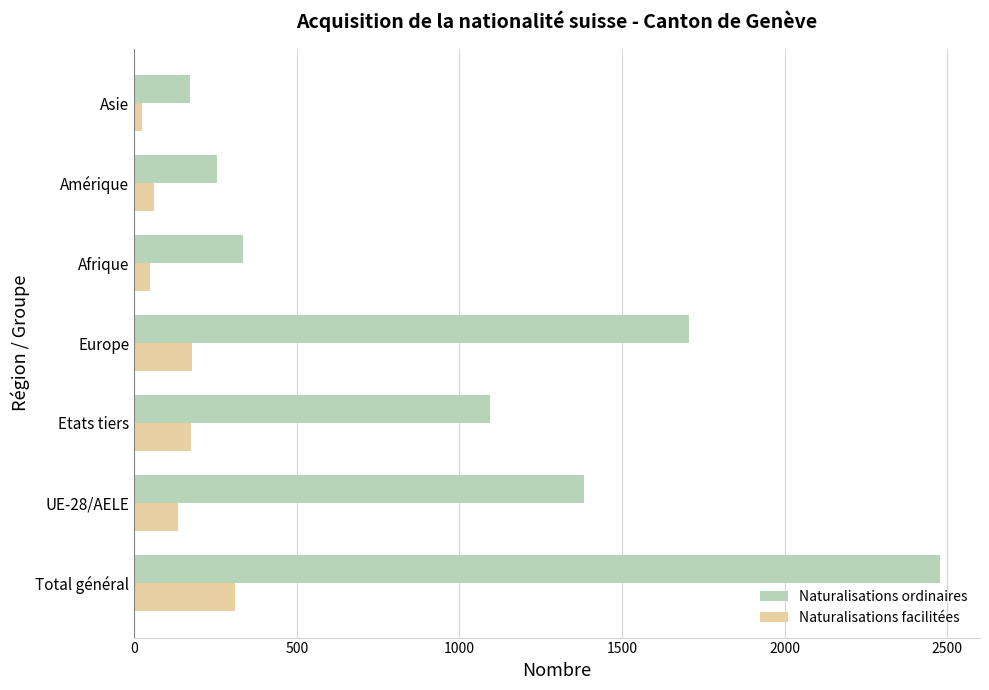

What is the average value of the Naturalisations ordinaires series?

1061